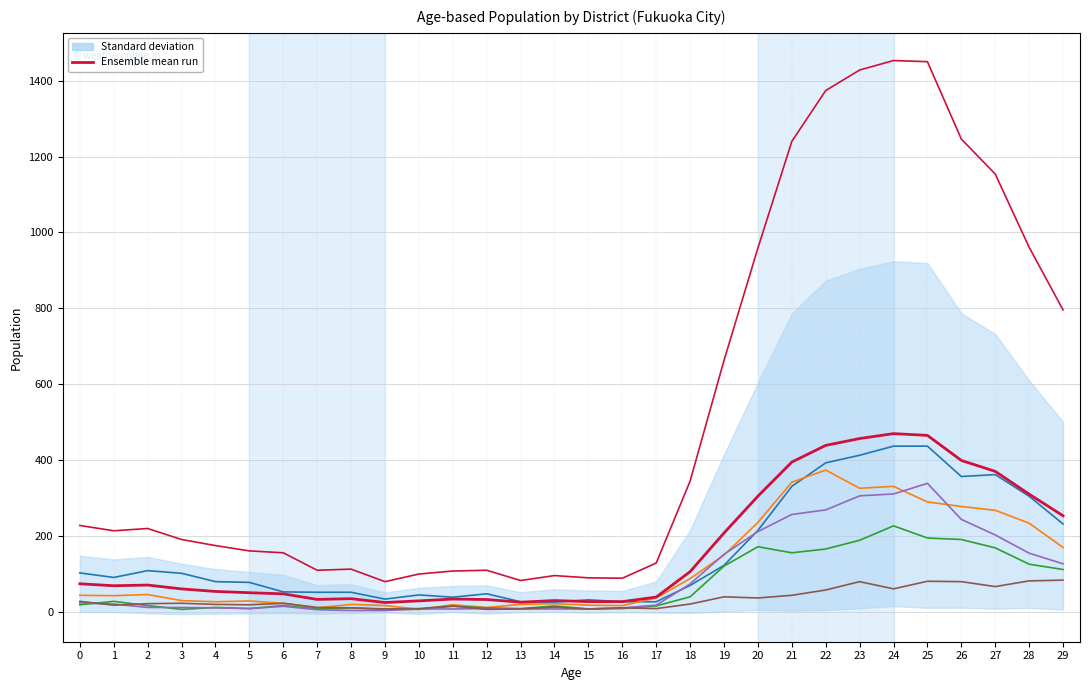

How many data points in 福岡市総数 are less than 214?

15